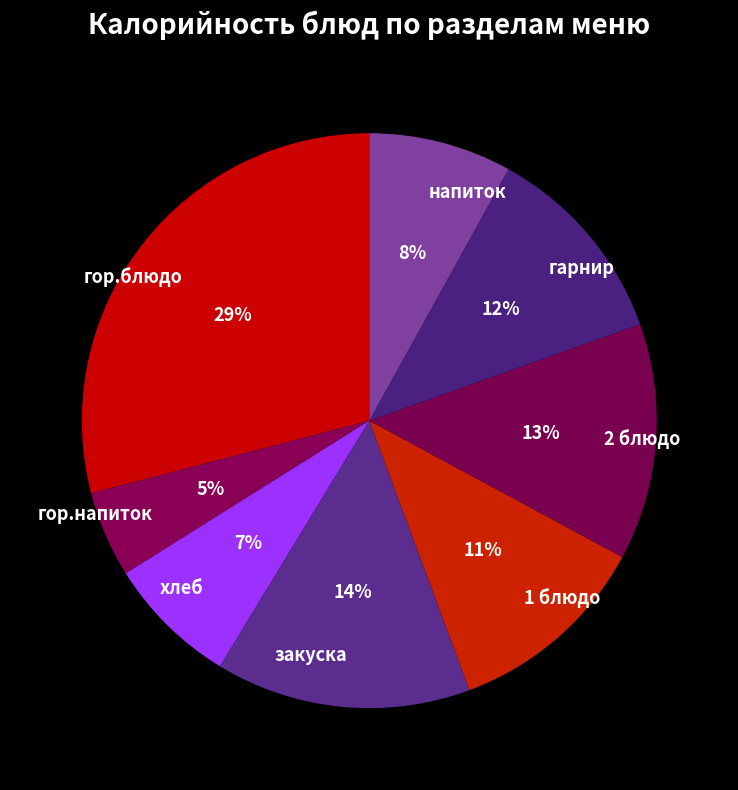

What is the largest slice in the pie chart?

гор.блюдо